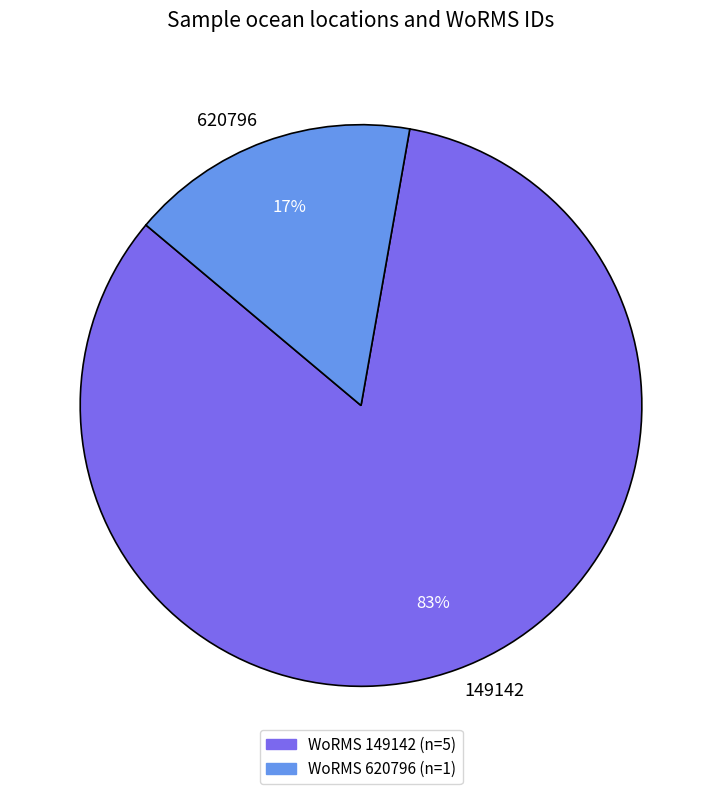

To the nearest percent, what is the combined percentage of 149142 and 620796?

100%